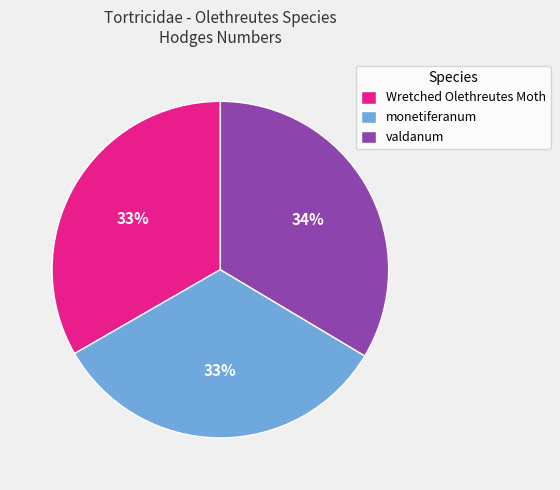

The monetiferanum slice represents 44% of the pie. True or false?

False